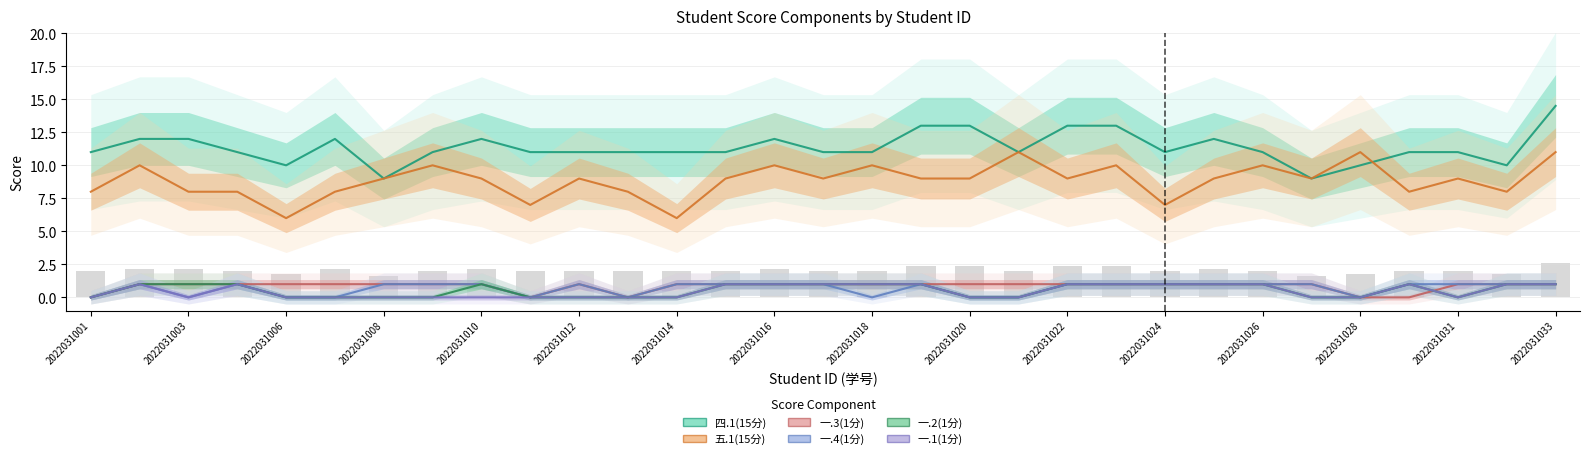

What is the difference between the second highest and second lowest values in the 一.1(1分) series?

1.0